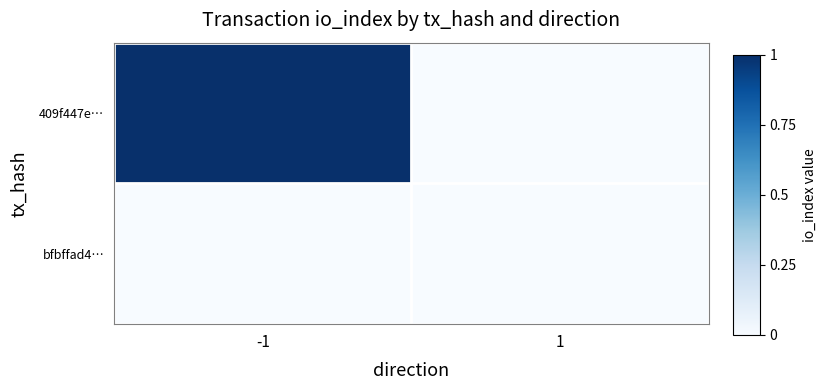

How many series are shown in this chart?

2